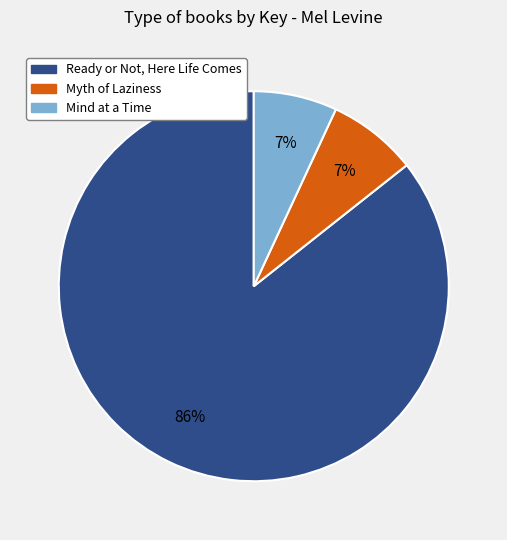

The Myth of Laziness slice represents 1% of the pie. True or false?

False